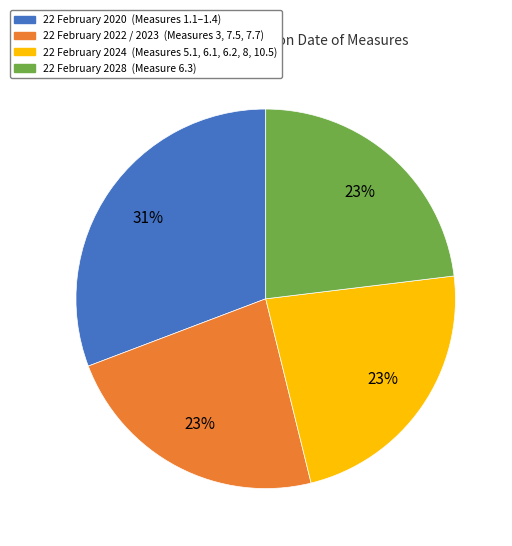

Is there any slice that represents more than half of the pie?

No